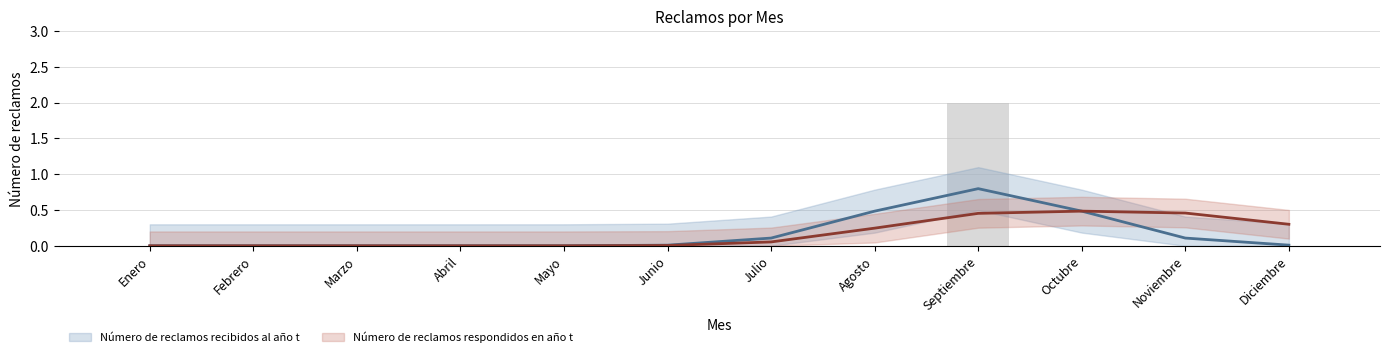

The chart shows a value of 0 at Agosto. True or false?

True